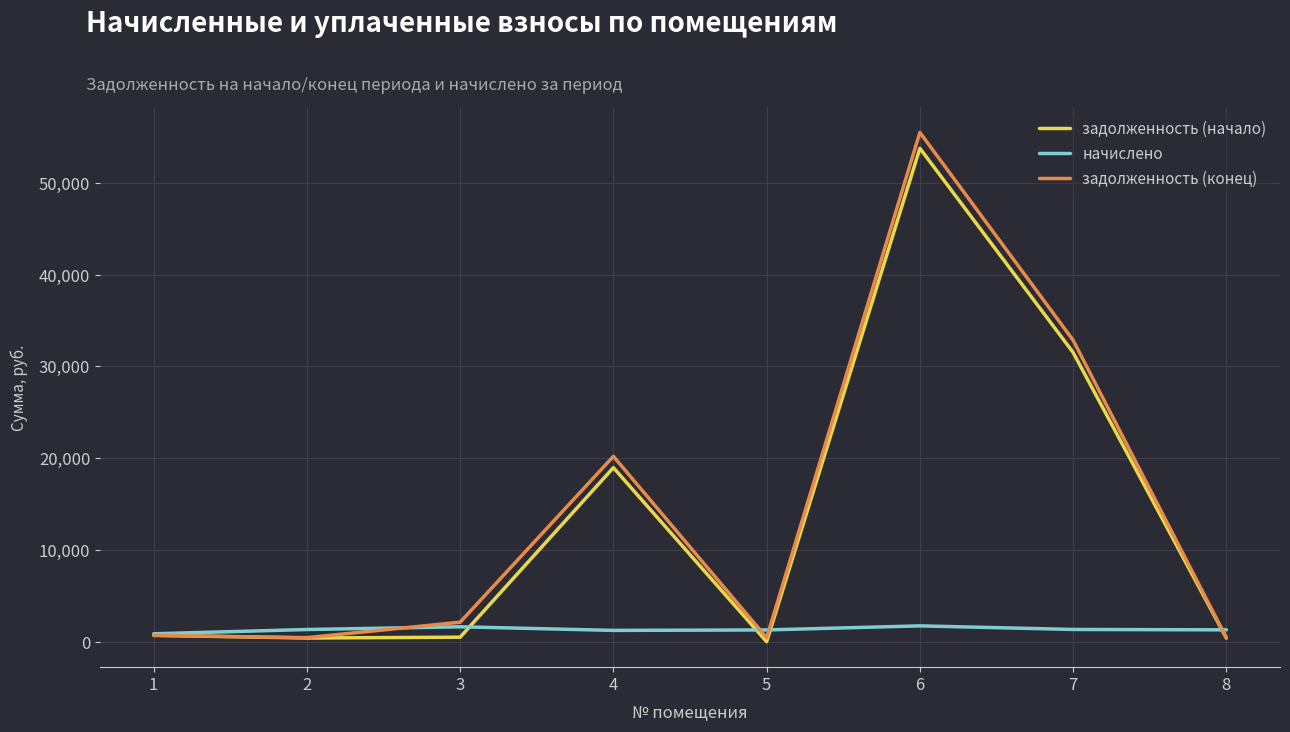

Which series has the widest spread of values?

задолженность (конец)